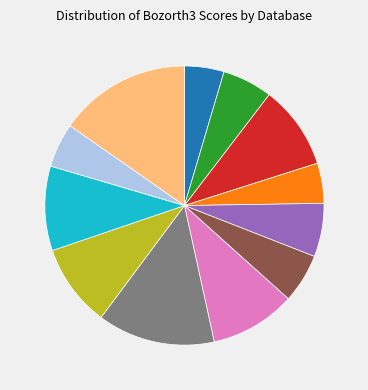

Is there any slice that represents more than half of the pie?

No